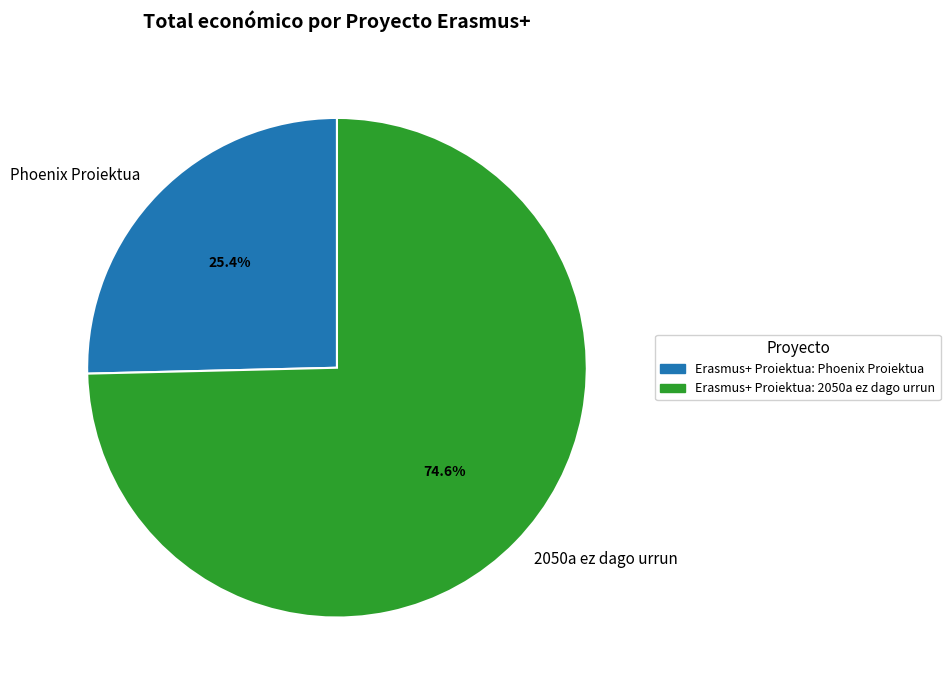

Between 2050a ez dago urrun and Phoenix Proiektua, which is larger?

2050a ez dago urrun